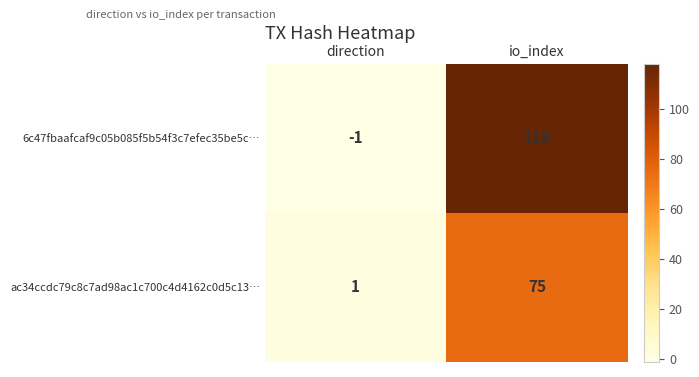

Which series has the largest total across all categories?

6c47fbaafcaf9c05b085f5b54f3c7efec35be5c…